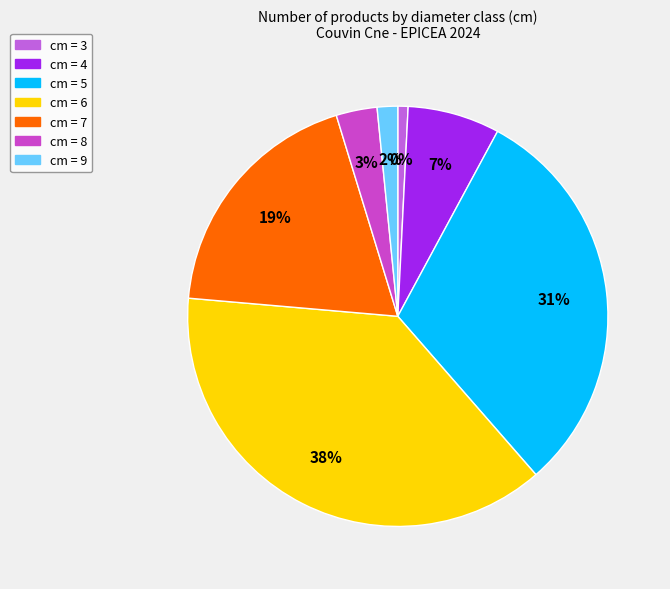

Count the number of slices in the pie.

7